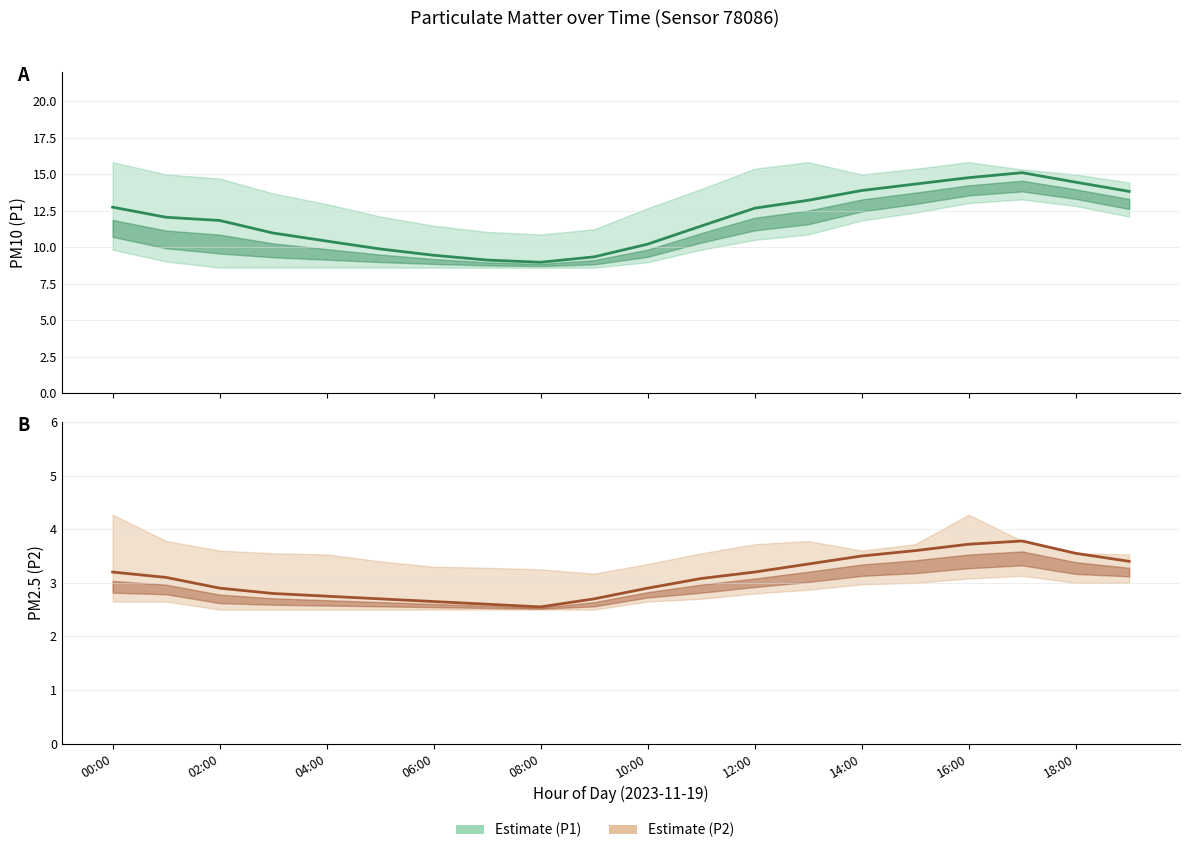

What is the average value of the P2 Estimate series?

3.1